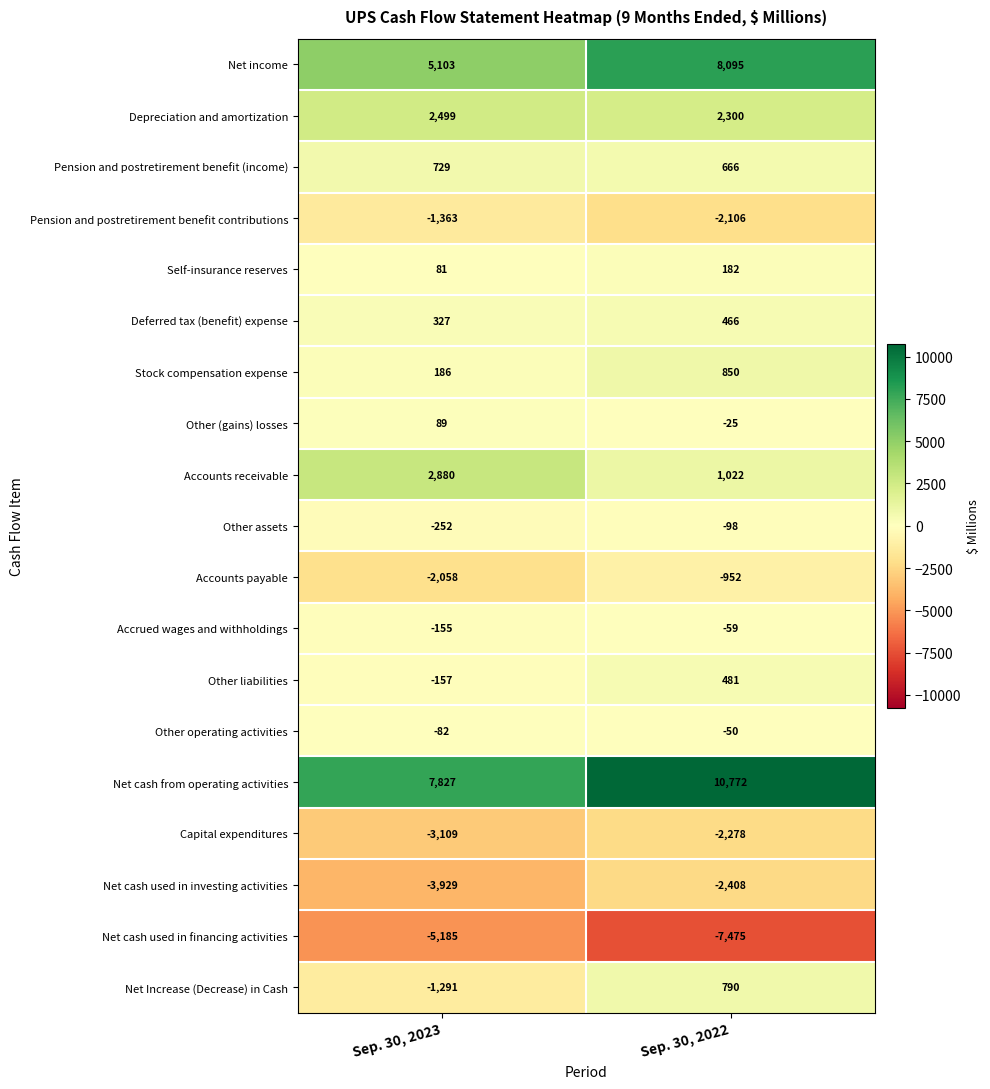

Is the value of Net cash from operating activities at Sep. 30, 2023 greater than the value of Net Increase (Decrease) in Cash at Sep. 30, 2022?

Yes